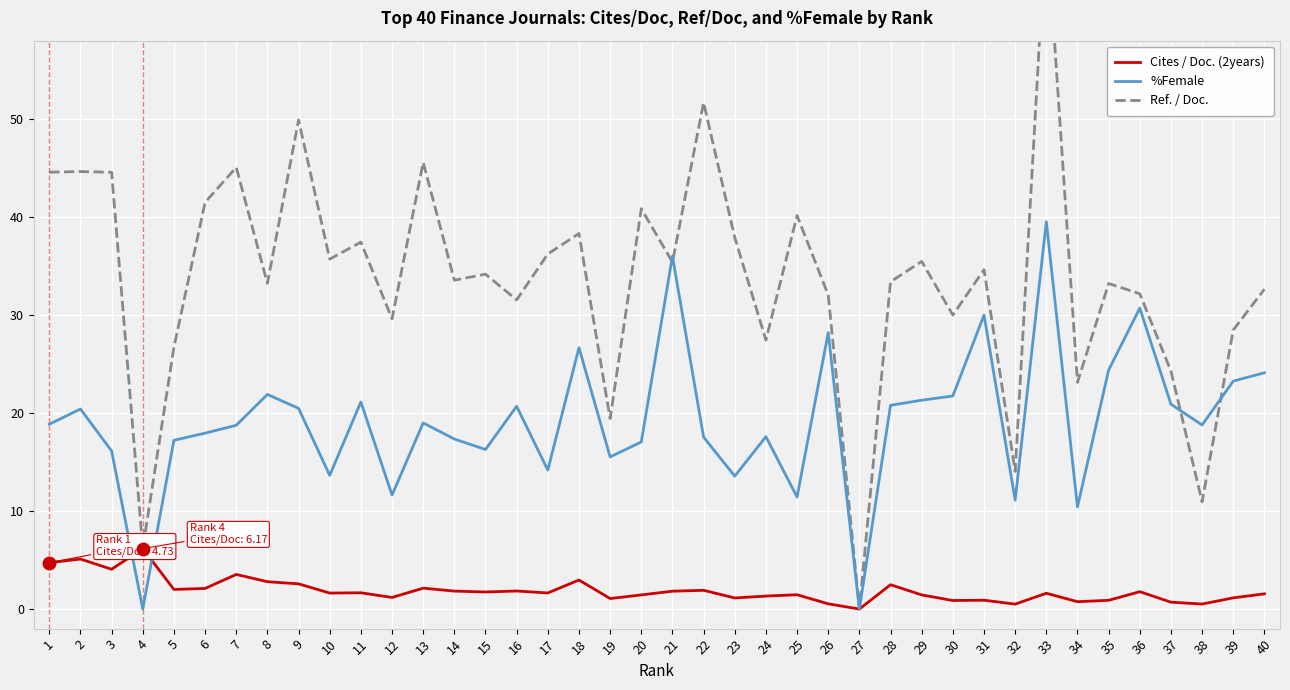

True or false: Cites / Doc. (2years) has a value of 1.2 at 30.

False